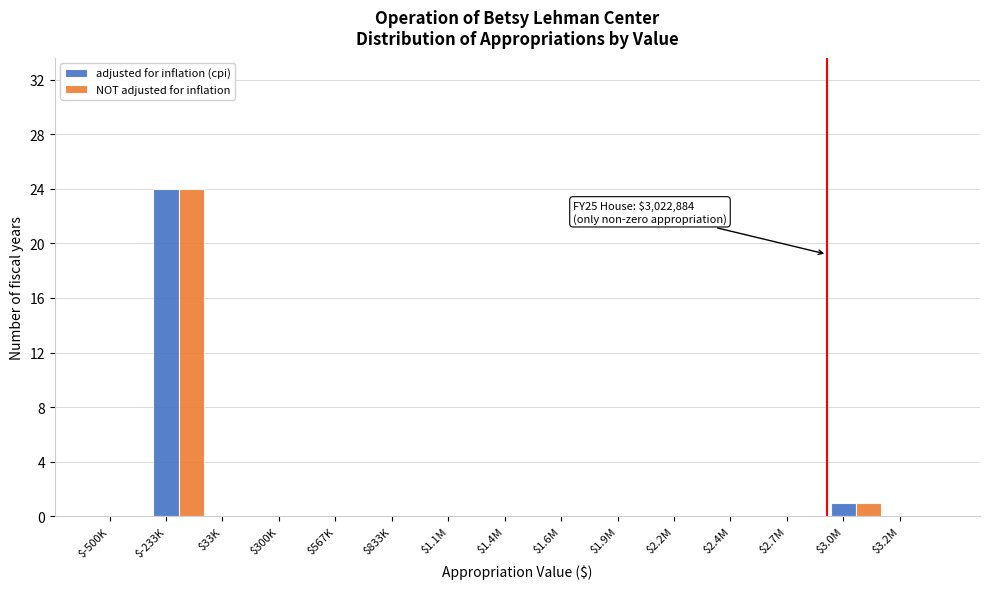

What is the sum of all adjusted for inflation (cpi) values?

25